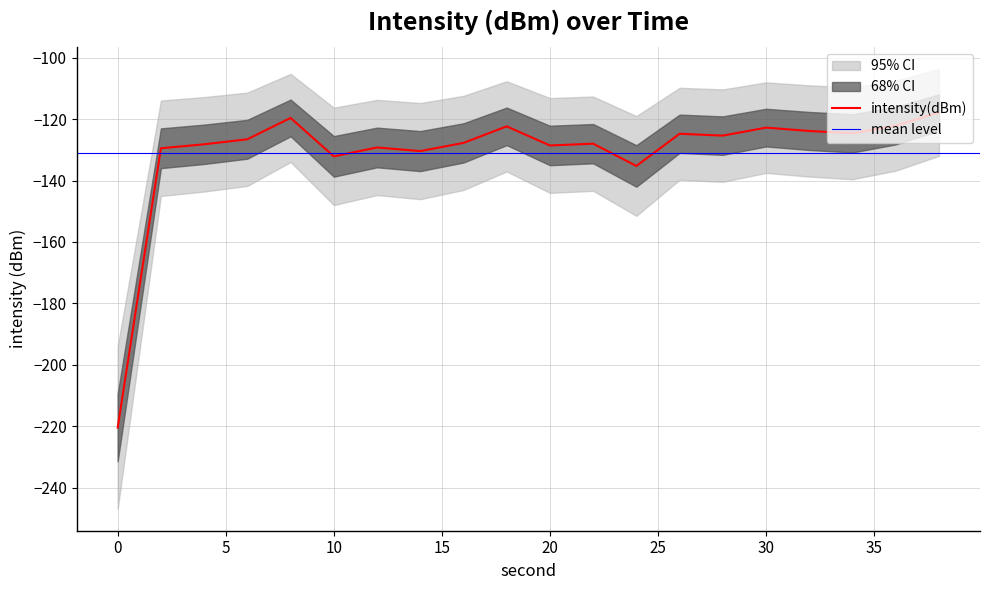

The chart shows a value of -173.5 at 20. True or false?

False